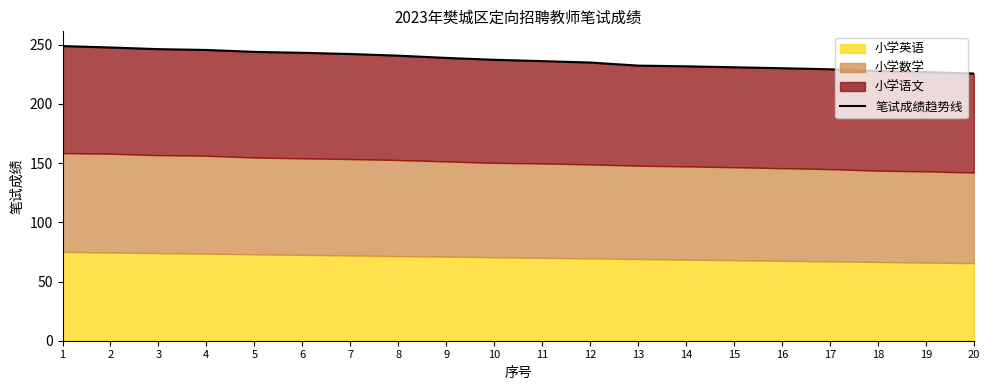

The chart shows a value of 88.5 at 1. True or false?

False